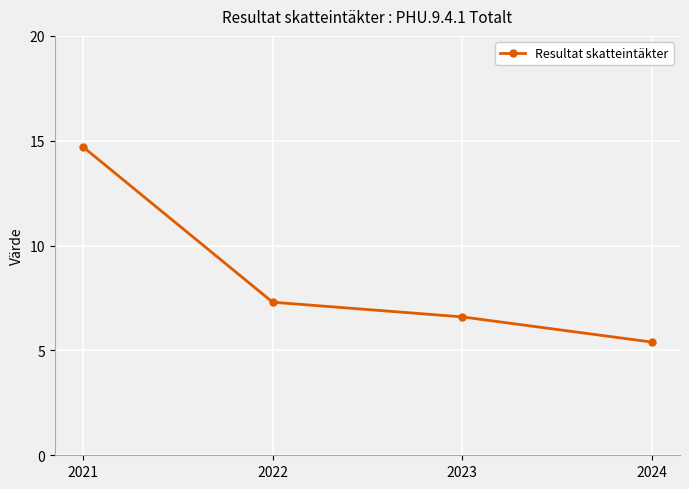

What is the smallest value displayed?

5.4